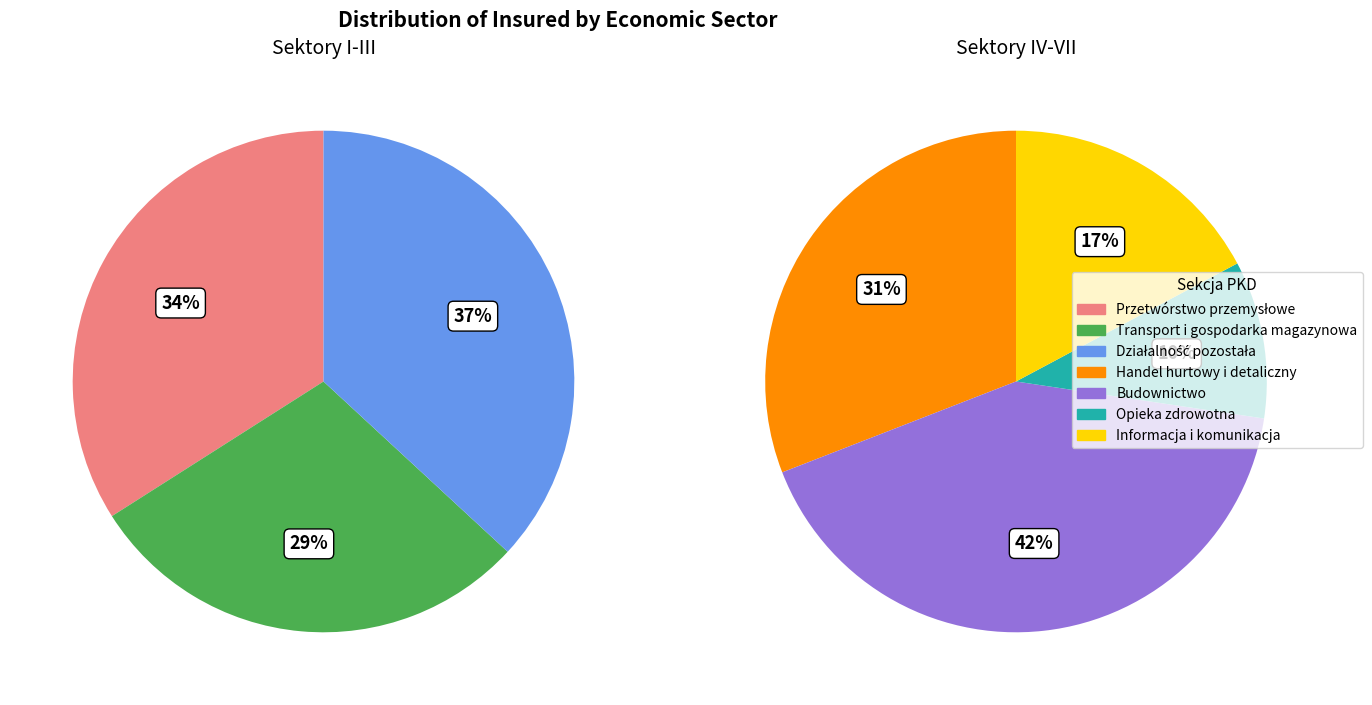

What is the change in value from Przetwórstwo przemysłowe to Informacja i komunikacja?

-135973